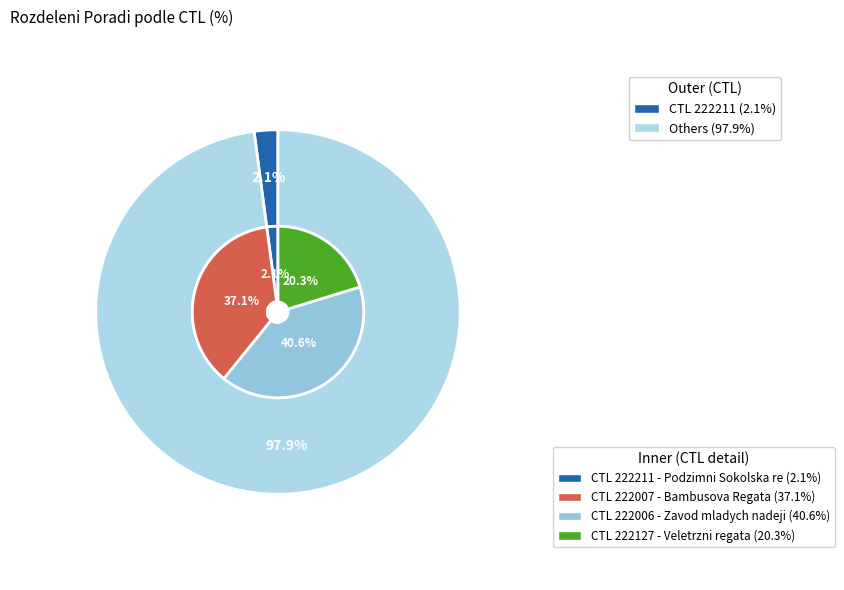

How many slices are in this pie chart?

4